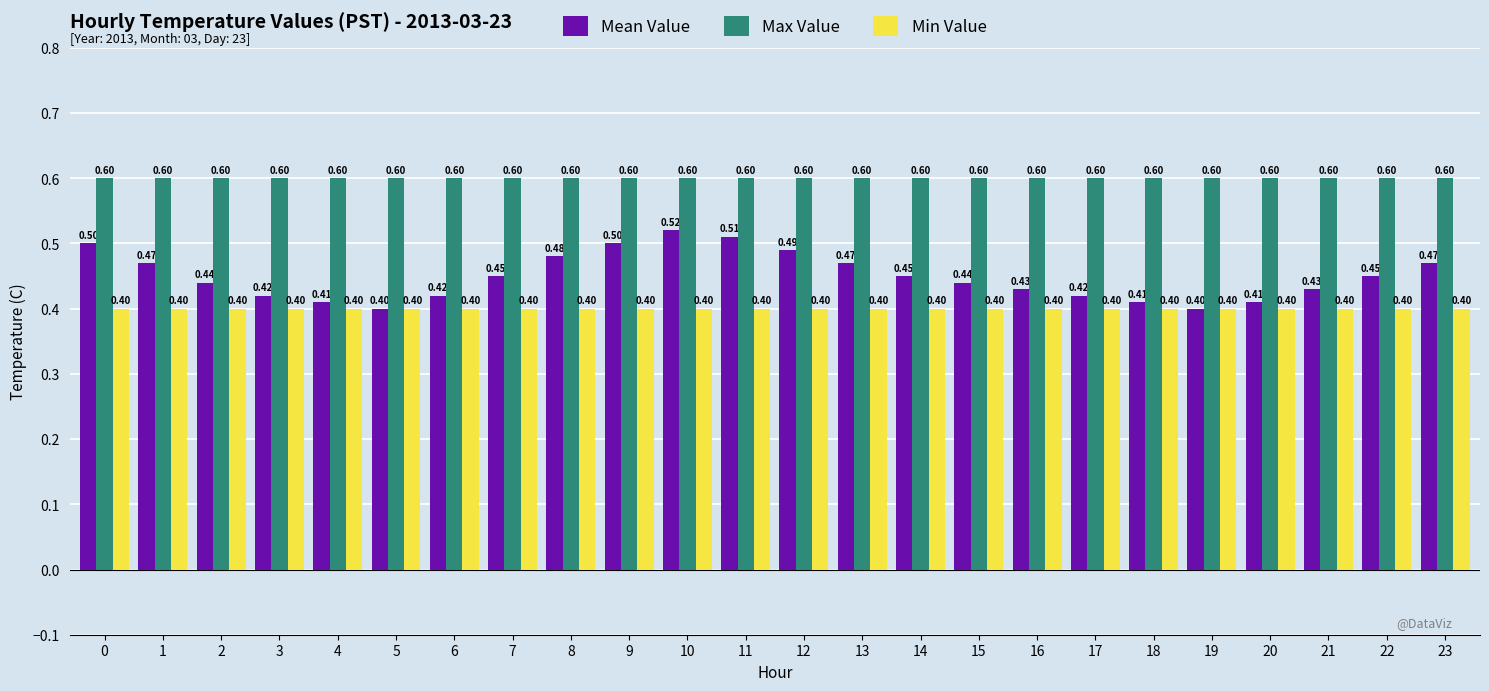

What is the minimum value shown in the chart?

0.4